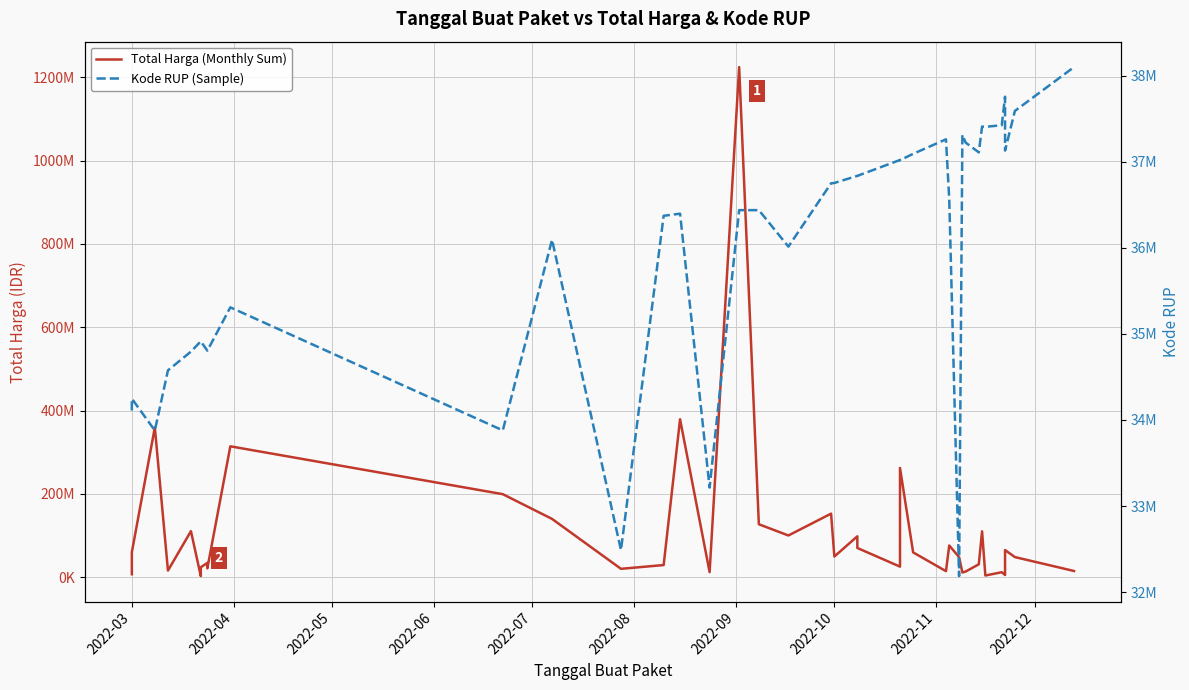

Rank the series by their average value, from highest to lowest.

Total Harga (Monthly Sum), Kode RUP (Sample)